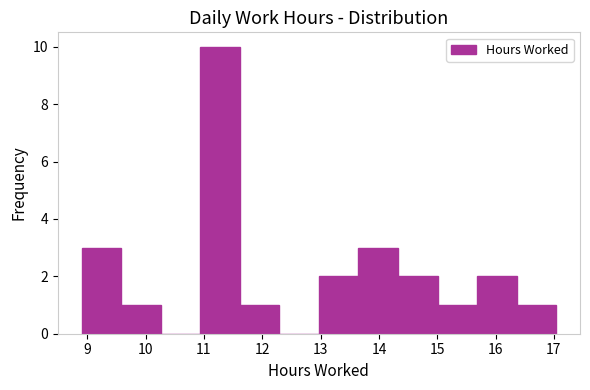

Reading left to right, list every bar in this chart as the range it spans on the x-axis followed by its height. Neither the bar edges nor the heights are printed on the chart, so give them approximately, as read against the axes.

8.9 to 9.6: 3
9.6 to 10.3: 1
10.3 to 10.9: 0
10.9 to 11.6: 10
11.6 to 12.3: 1
12.3 to 13.0: 0
13.0 to 13.6: 2
13.6 to 14.3: 3
14.3 to 15.0: 2
15.0 to 15.7: 1
15.7 to 16.4: 2
16.4 to 17.0: 1